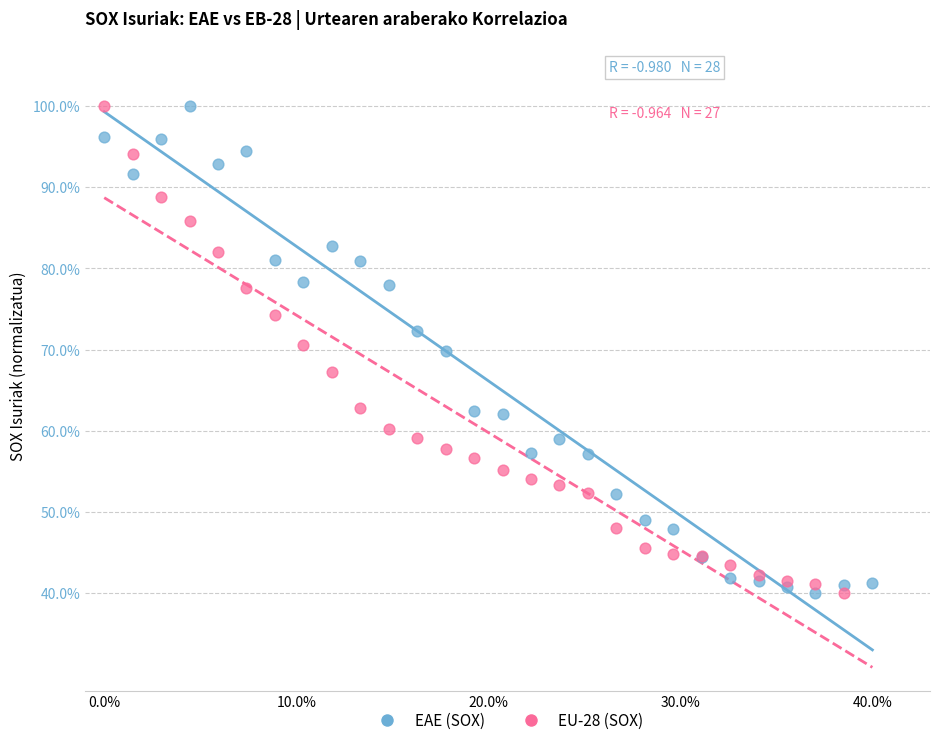

What are all the series names shown in the legend?

EAE (SOX), EU-28 (SOX)